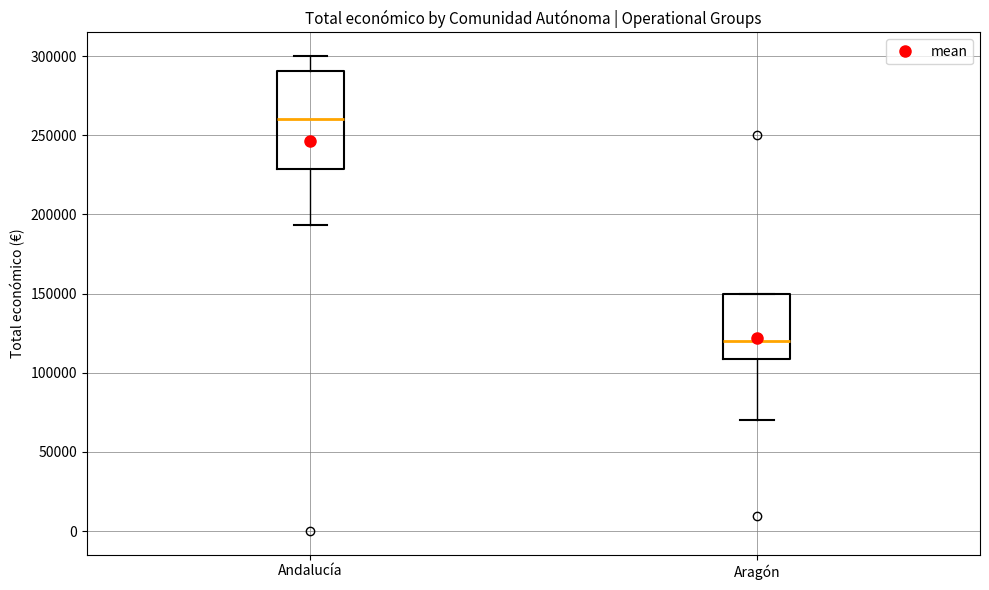

Comparing the boxes themselves (not the whiskers), which one is the tallest?

Andalucía